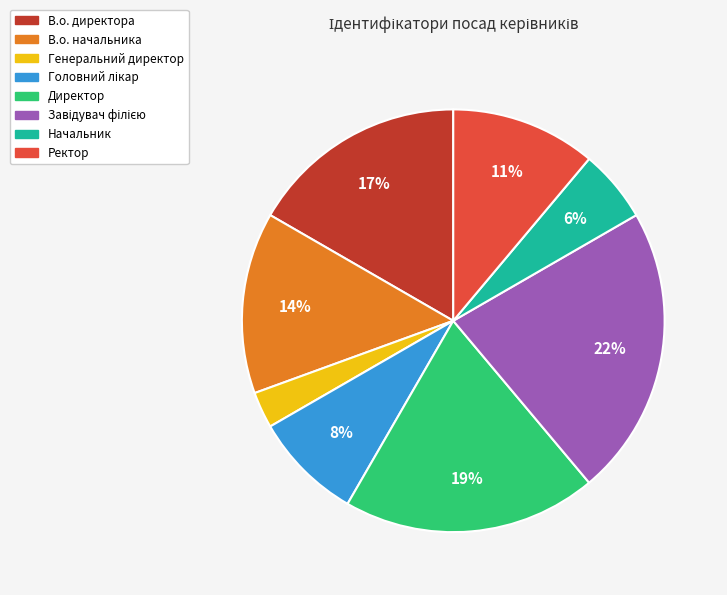

Does any single category account for the majority?

No